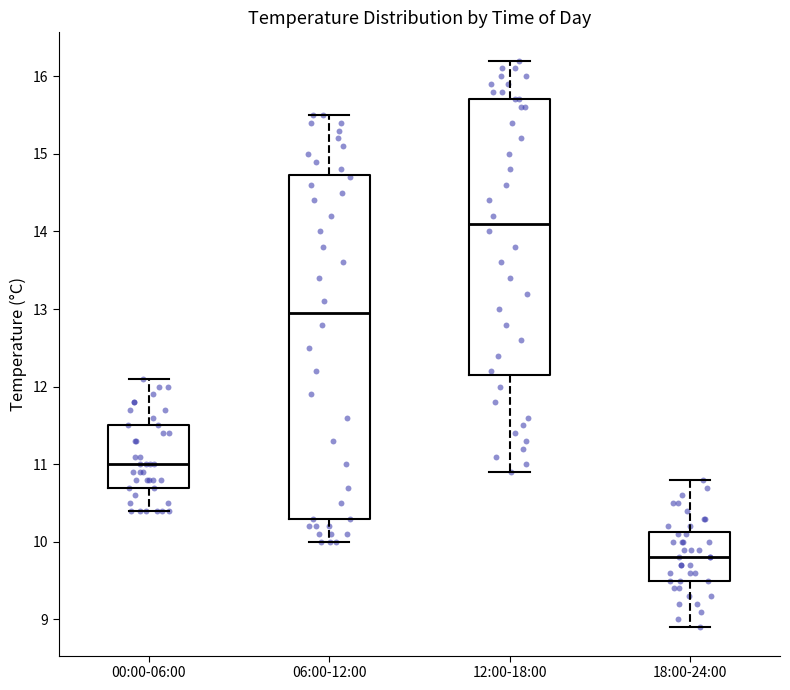

Which box's median line is the lowest?

18:00-24:00